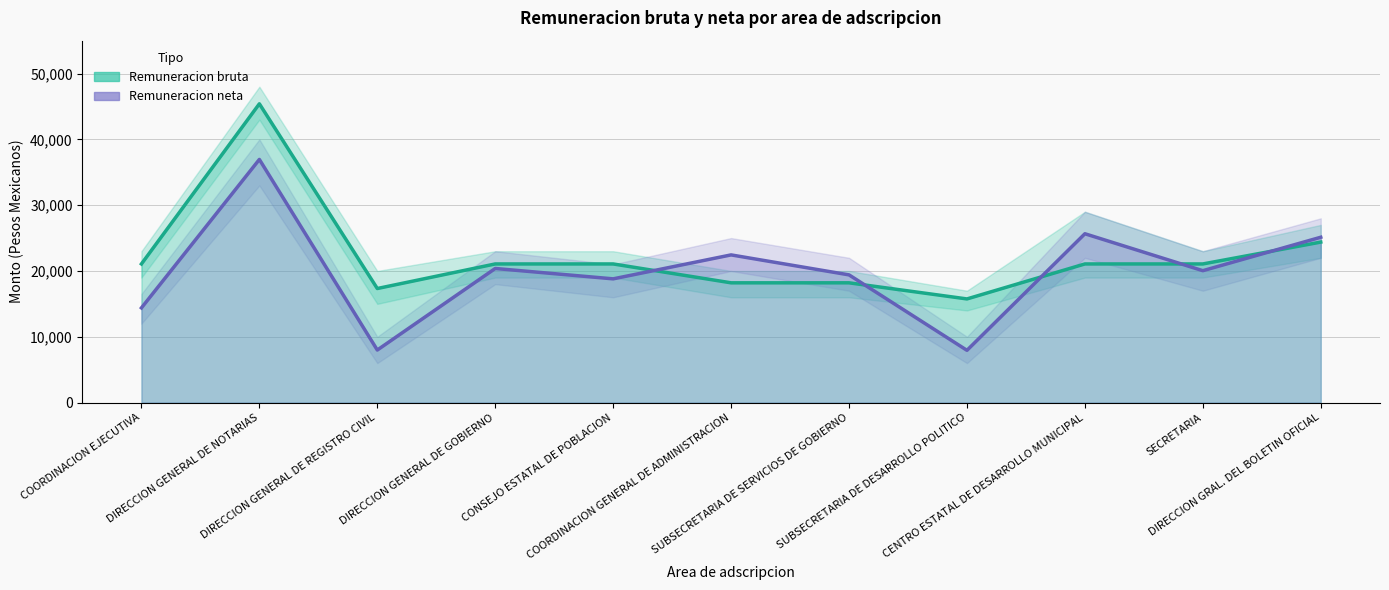

What is the average value of the Remuneracion bruta series?

22238.0